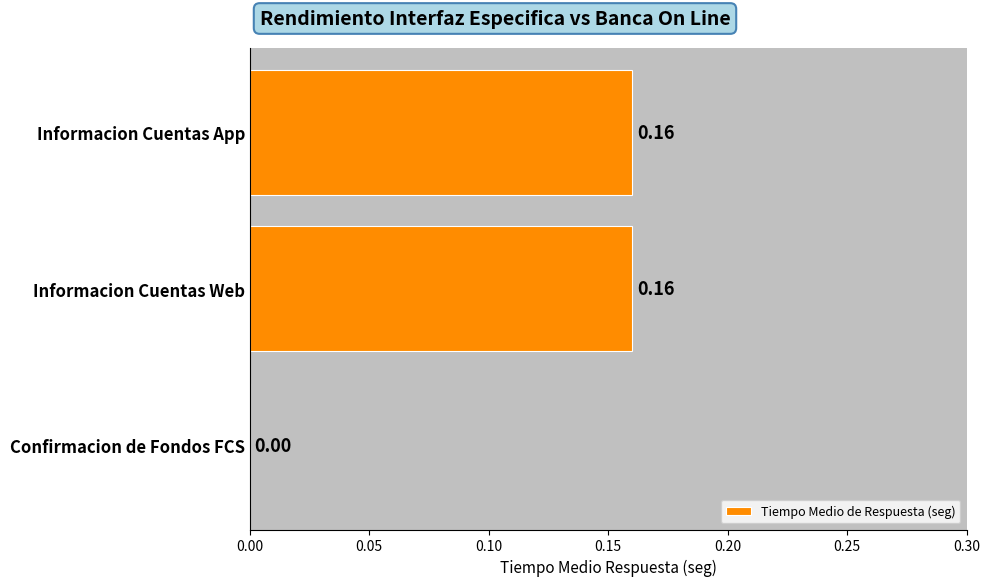

Where is the data nearest to the value 0?

Confirmacion de Fondos FCS